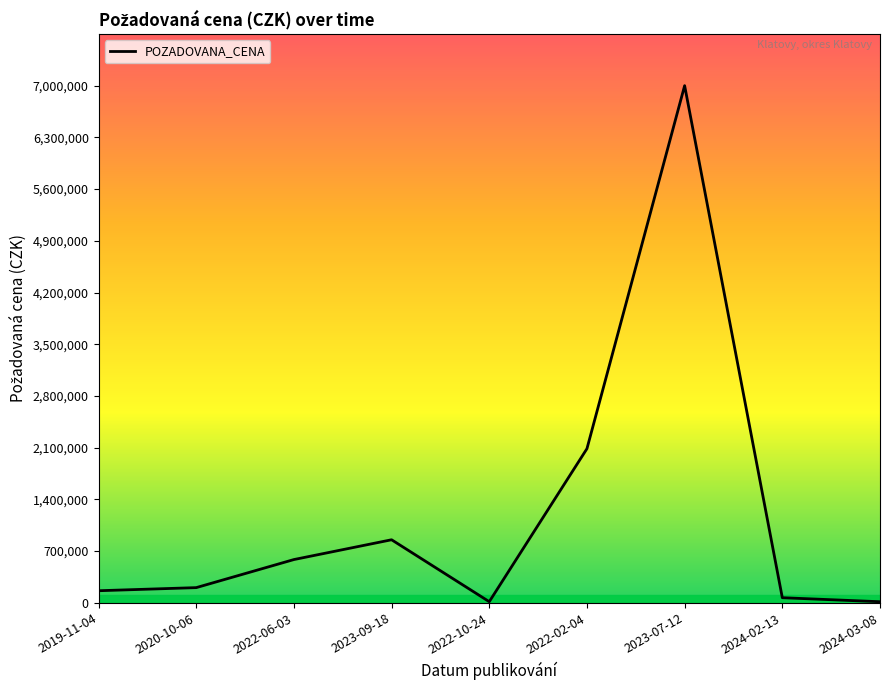

What is the change in value from 2022-06-03 to 2023-09-18?

+268000